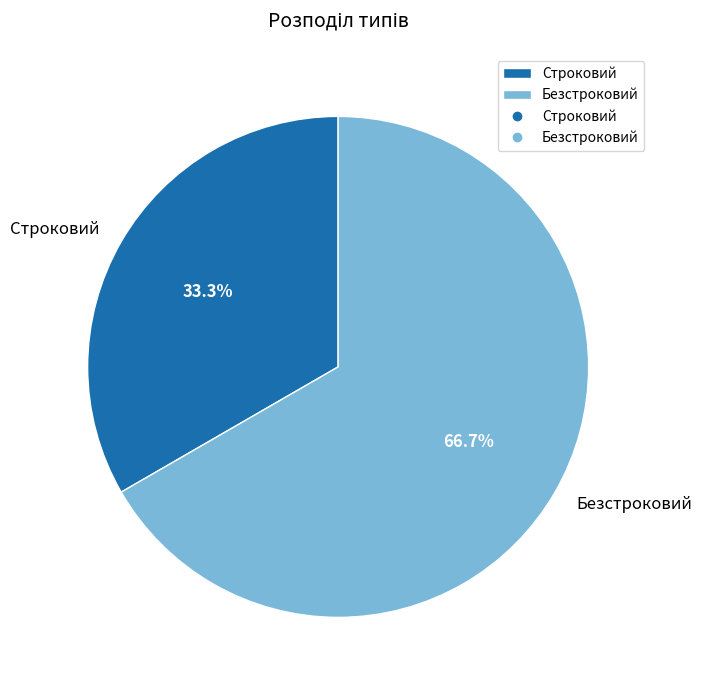

Do Безстроковий and Строковий together represent more than half of the pie?

Yes